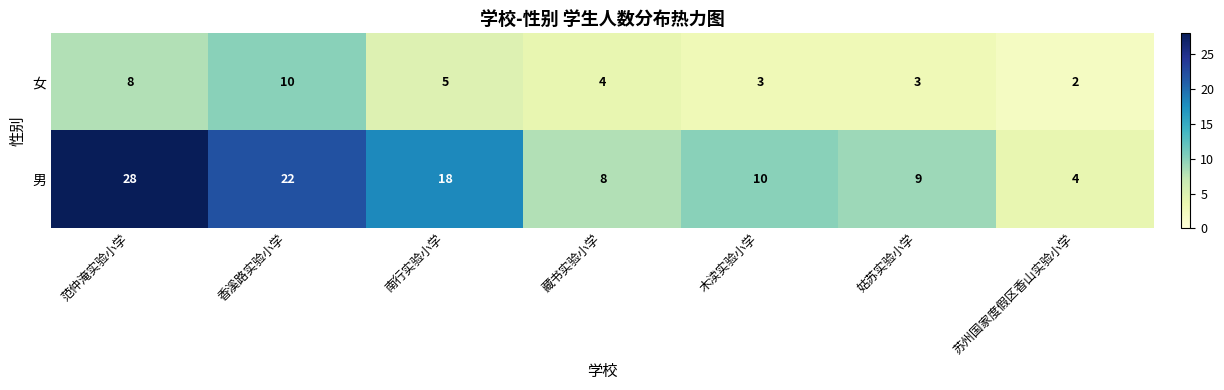

At which category does the chart reach its minimum across all series?

苏州国家度假区香山实验小学